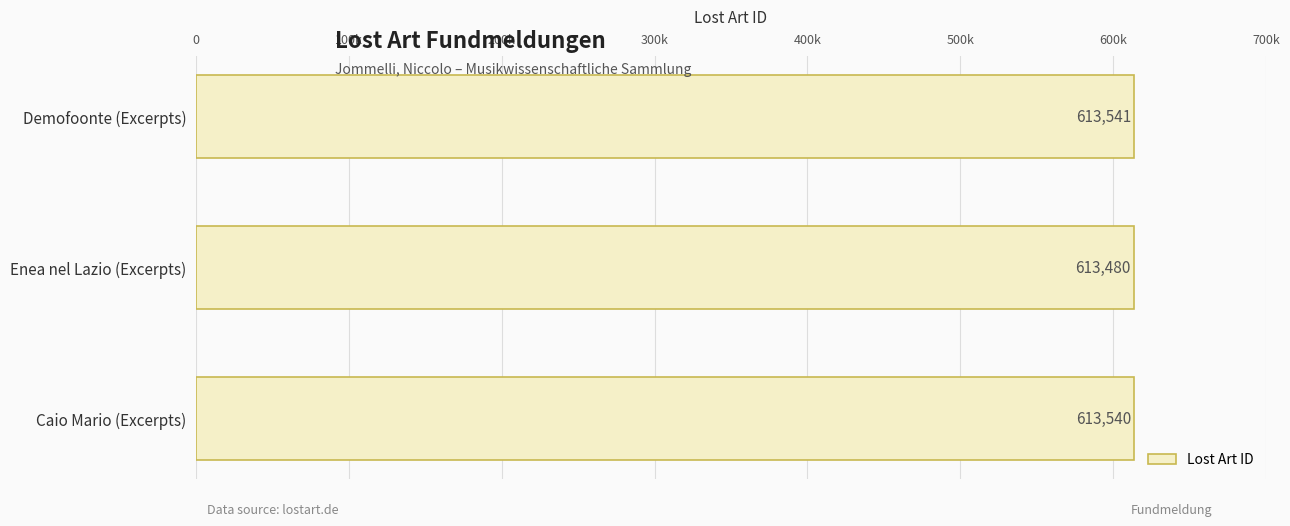

How many series are shown in this chart?

1